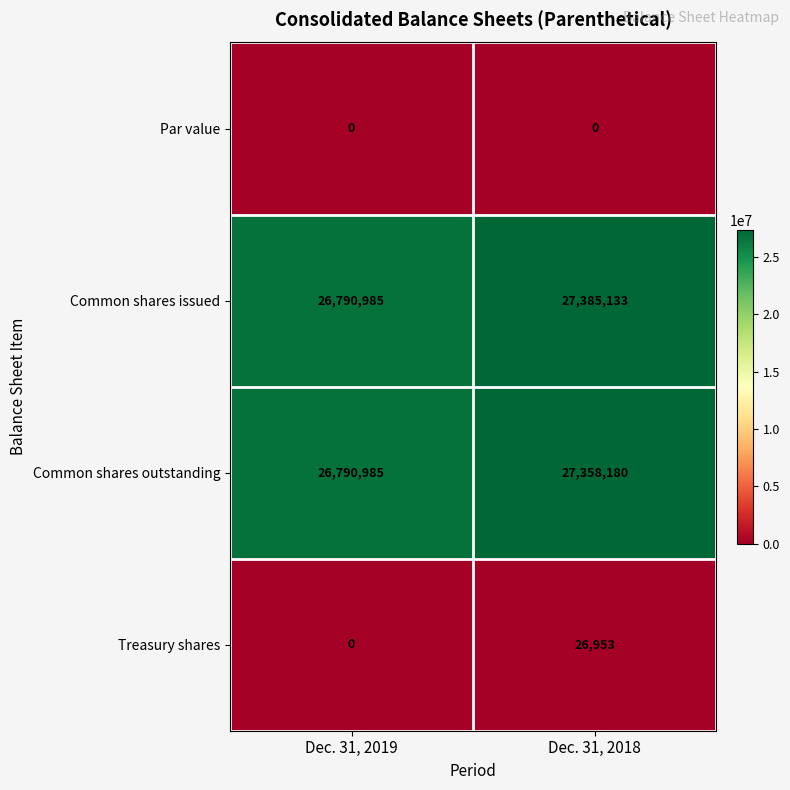

Reading right to left, extract all data points from this chart.

Par value: Dec. 31, 2018=0	Dec. 31, 2019=0
Common shares issued: Dec. 31, 2018=27385133	Dec. 31, 2019=26790985
Common shares outstanding: Dec. 31, 2018=27358180	Dec. 31, 2019=26790985
Treasury shares: Dec. 31, 2018=26953	Dec. 31, 2019=0